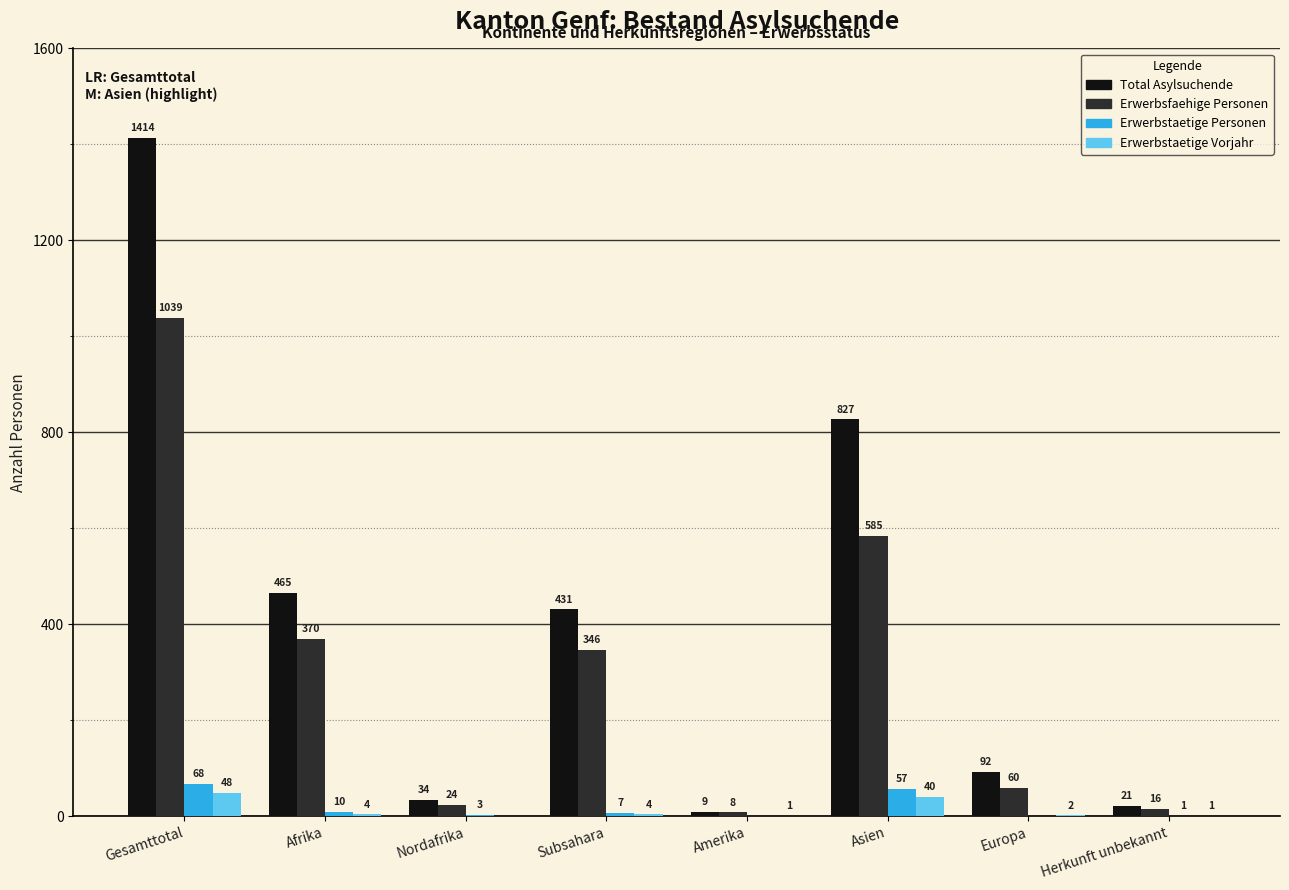

True or false: Total Asylsuchende has a value of 639 at Afrika.

False